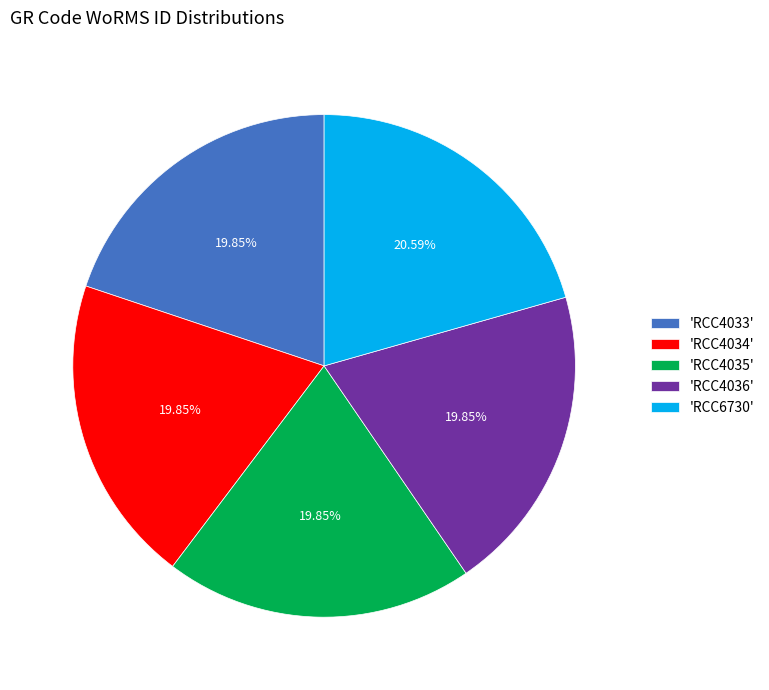

Combined, do 'RCC6730' and 'RCC4034' account for over 50%?

No